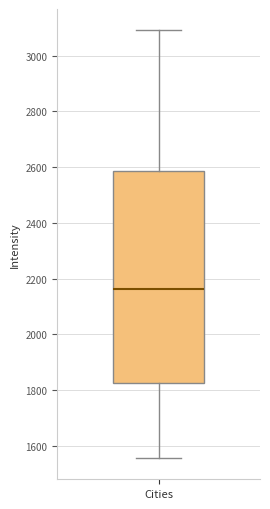

Where does the upper whisker of the box for Cities end on the y-axis? The values are not printed on the chart, so give them approximately, as read against the axis.

3100